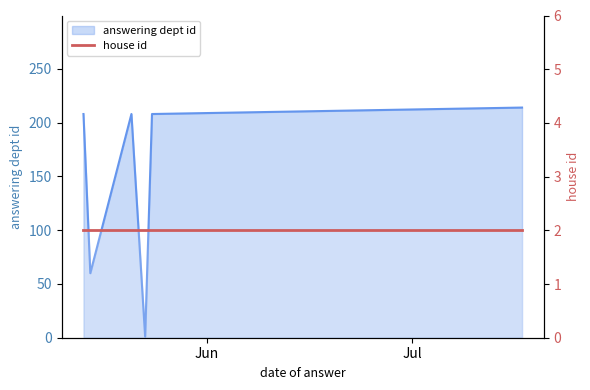

At which label is the value closest to 107?

2024-05-15